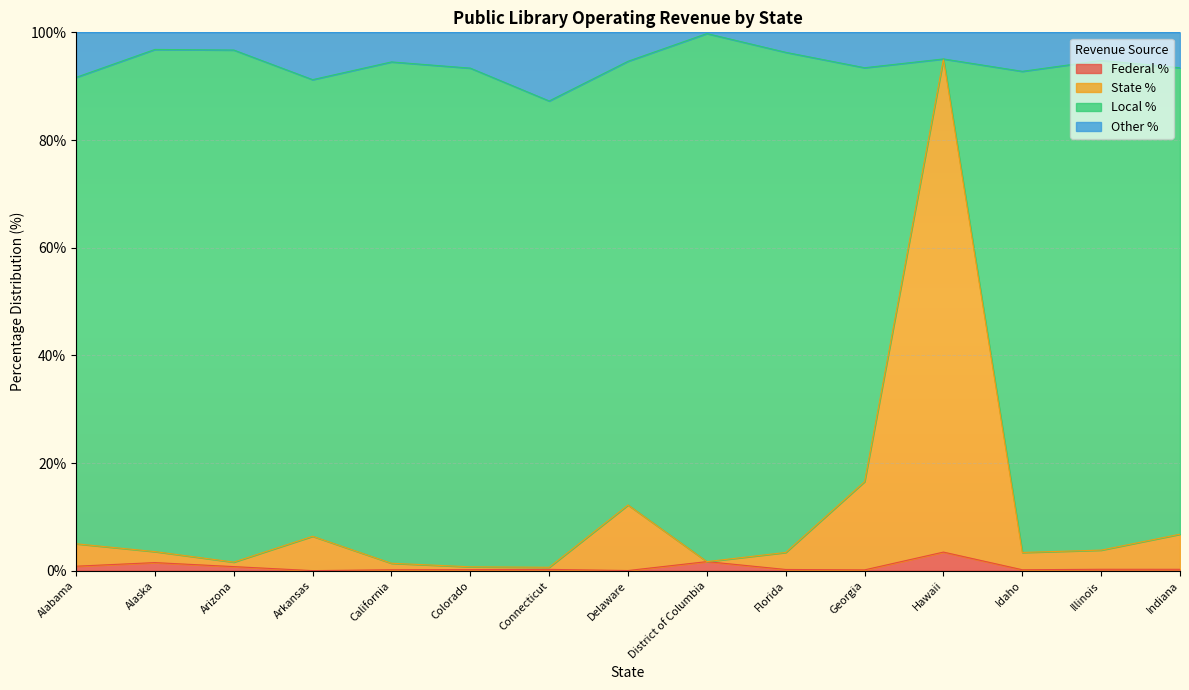

What is the maximum value for Federal %?

3.5